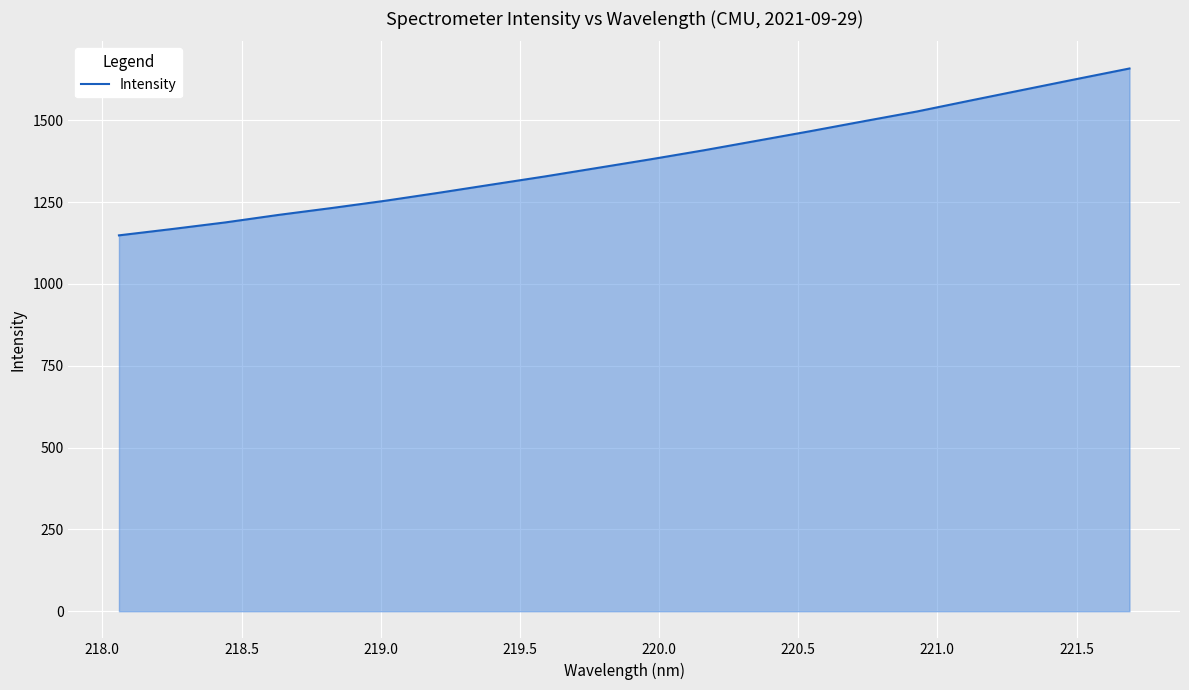

What is the smallest value displayed?

1148.5